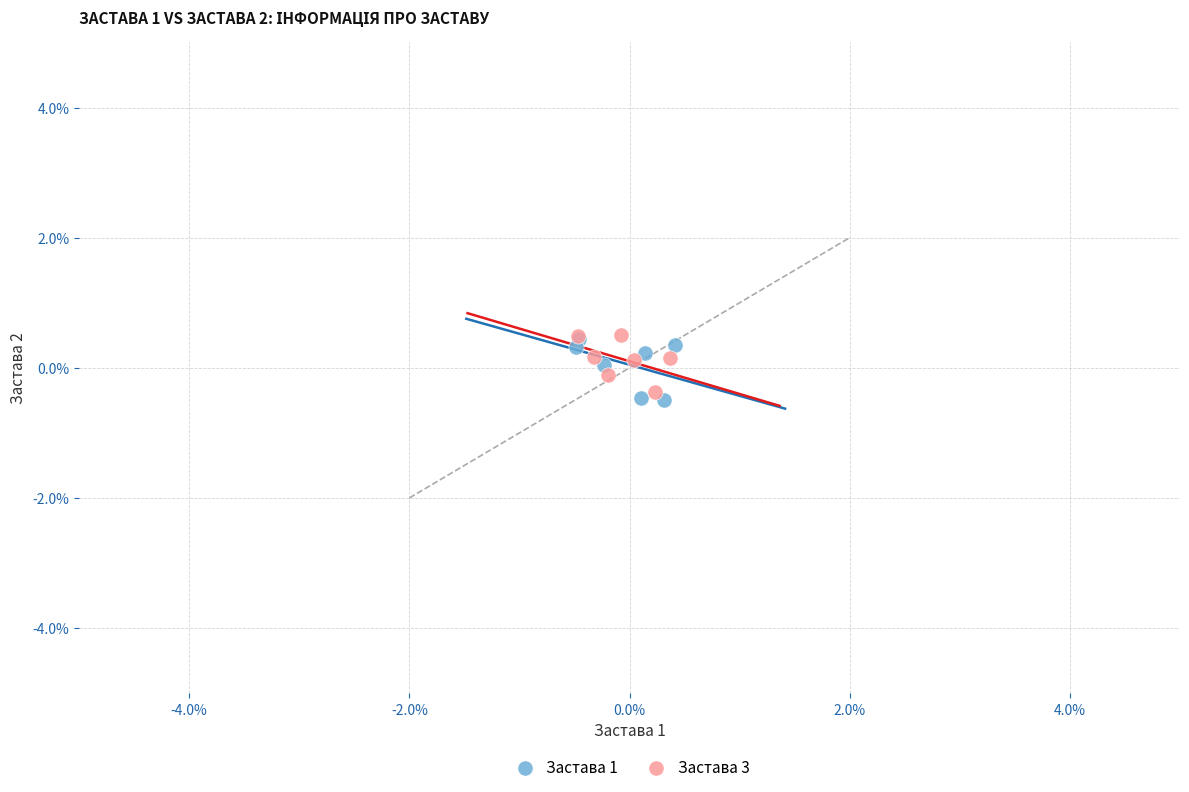

What are all the series names shown in the legend?

Застава 1, Застава 3